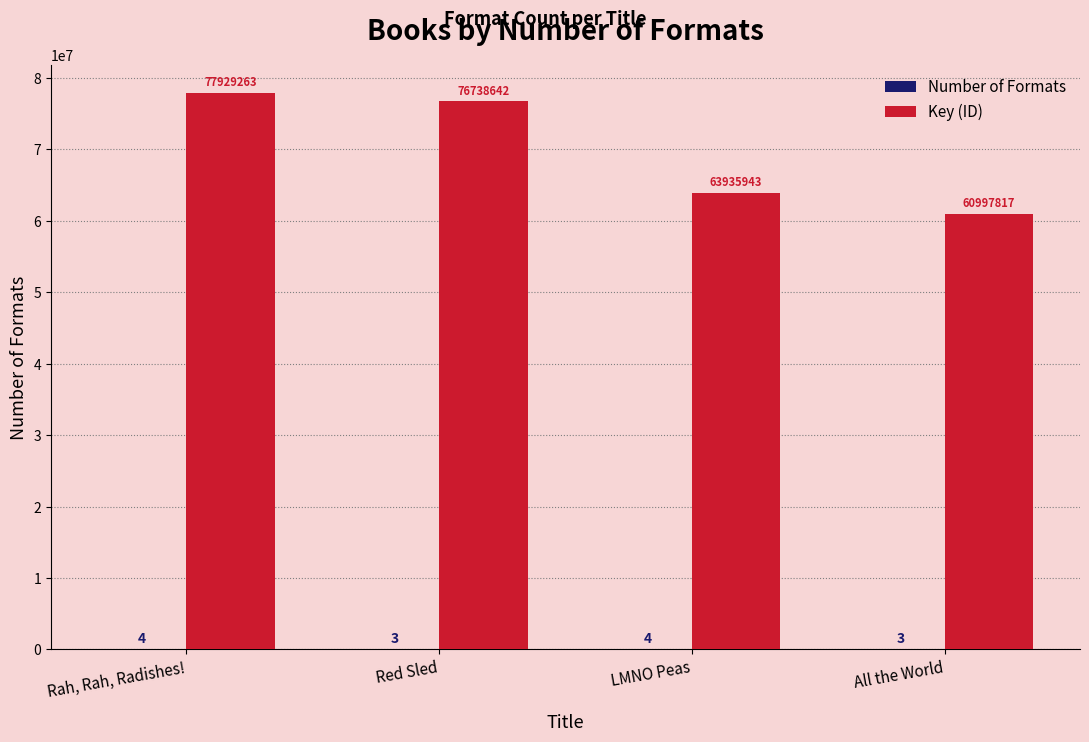

Is it true that Key (ID) equals 47898217 at Rah, Rah, Radishes!?

False